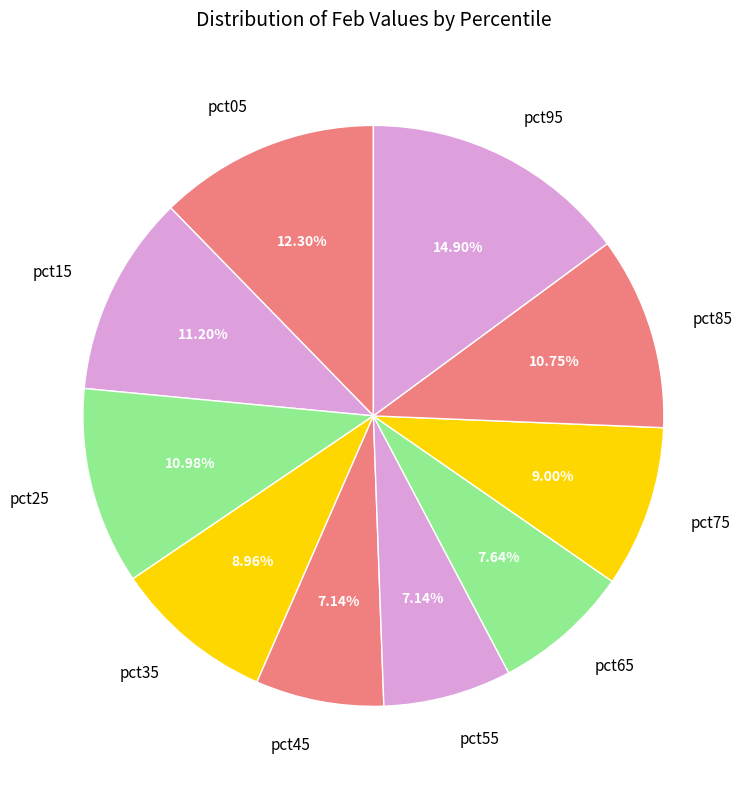

Is there any slice that represents more than half of the pie?

No